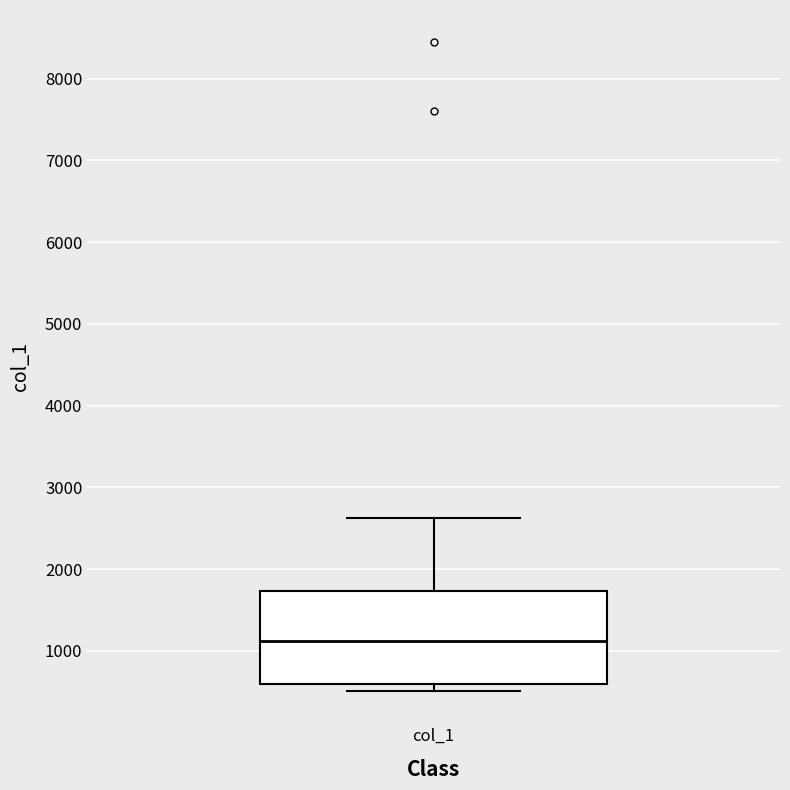

Read this box plot against the y-axis: the position of the median line, the range covered by the box, and the ends of both whiskers. The values are not printed on the chart, so give them approximately, as read against the axis.

median 1100, box 600 to 1700, whiskers 500 to 2600